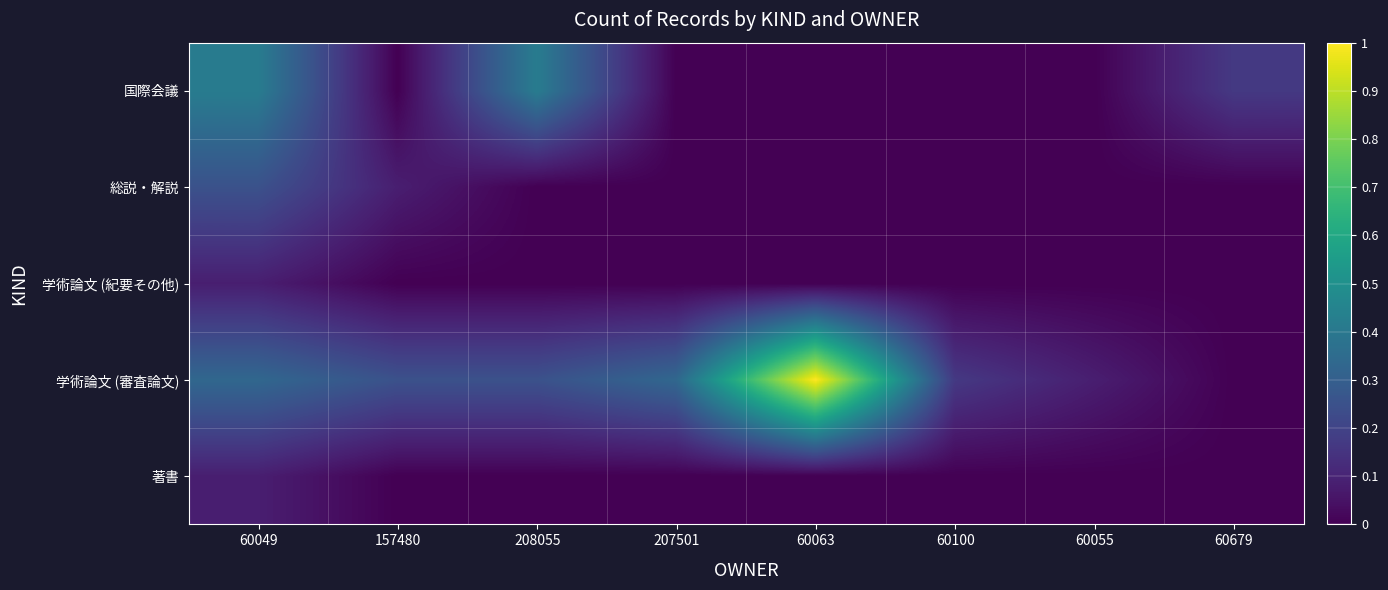

What is the total value across all series at 60100?

0.2